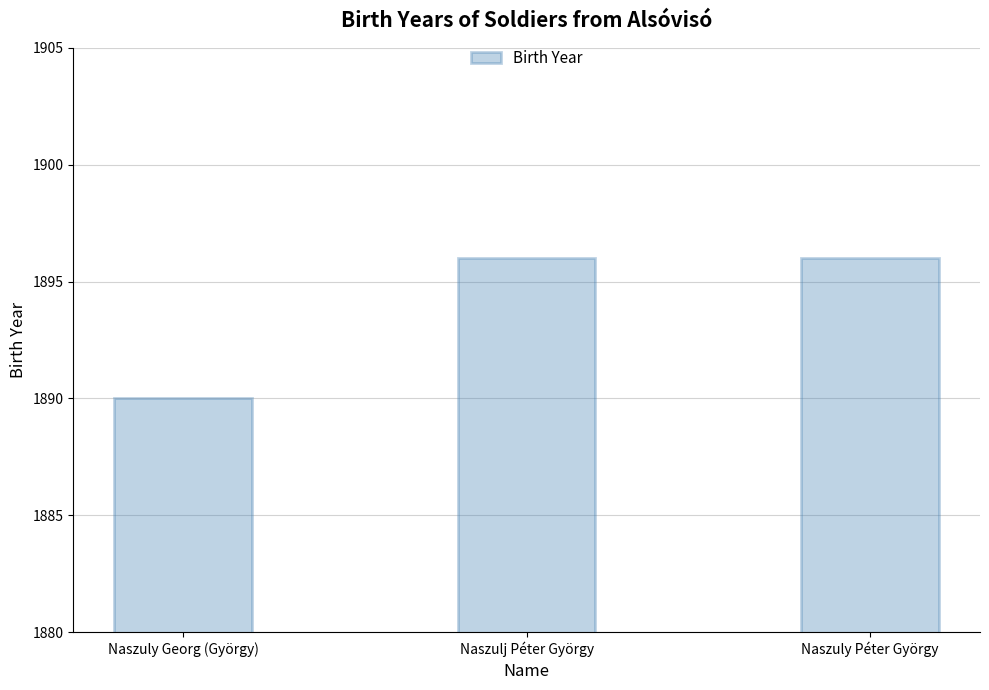

The value at Naszulj Péter György is 1896. True or false?

True